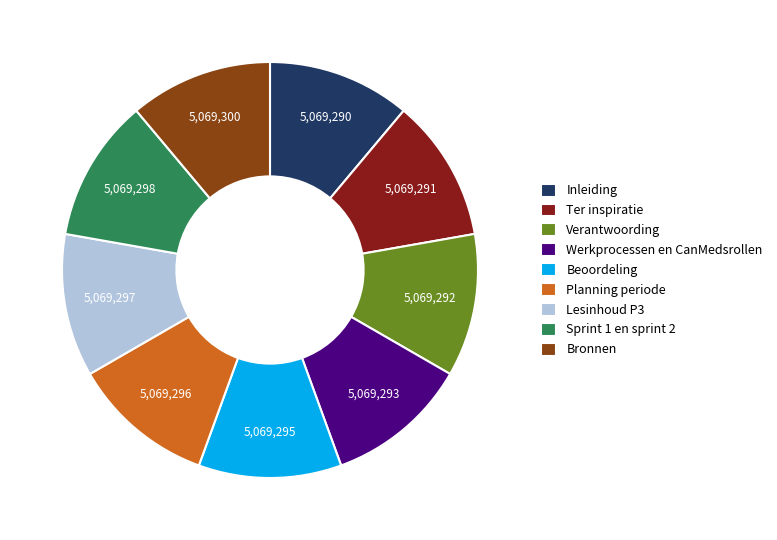

True or false: Bronnen accounts for 2% of the total.

False